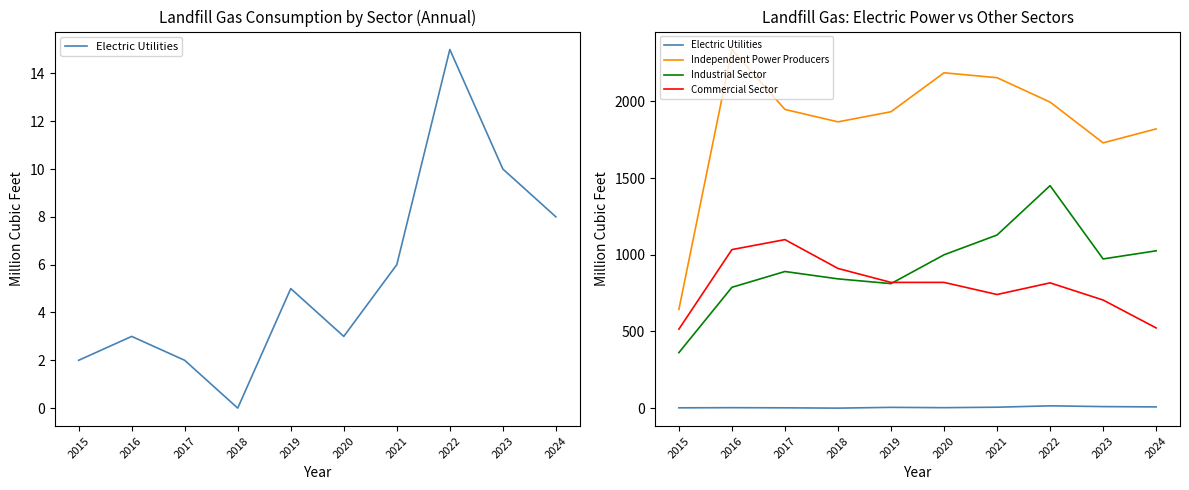

What is the approximate value of Industrial Sector at 2019?

812